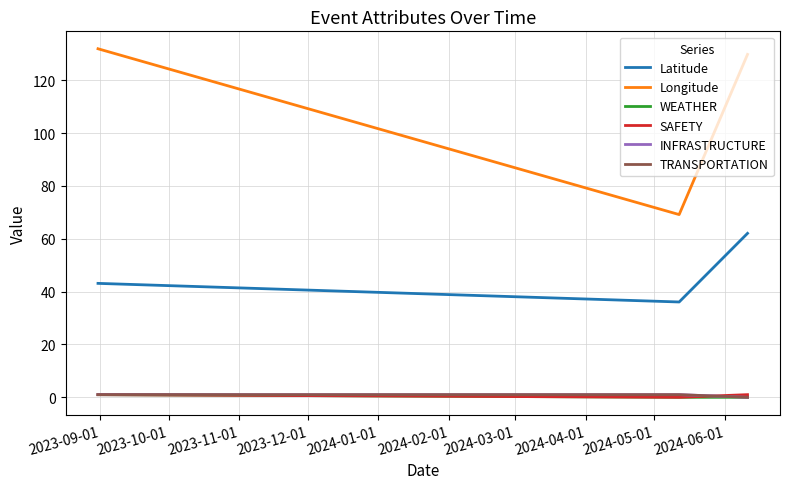

Does the chart display data point markers on the line(s)?

No